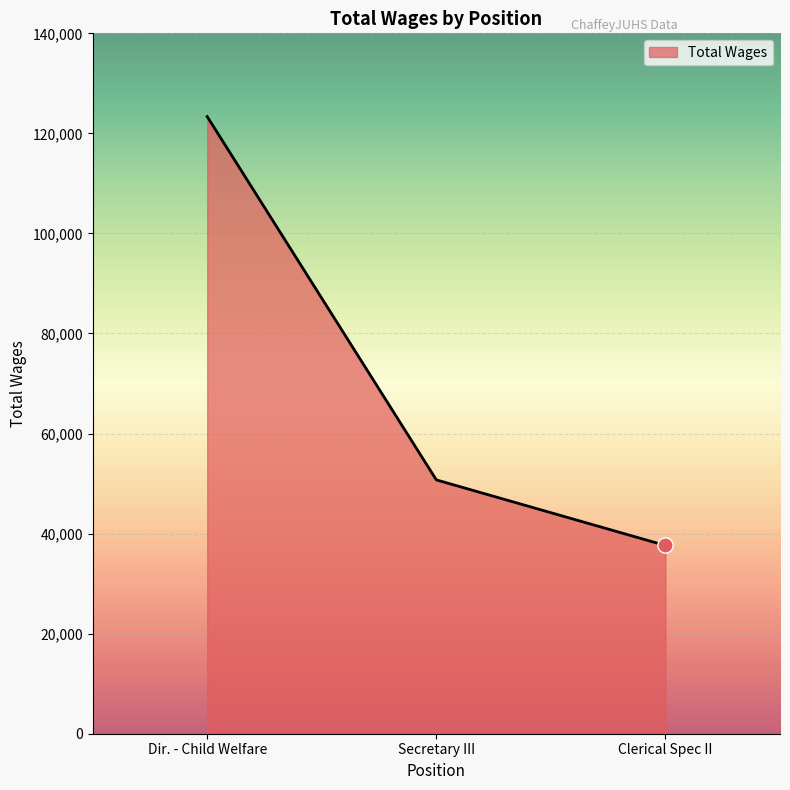

What is the change in value from Dir. - Child Welfare to Secretary III?

-72618